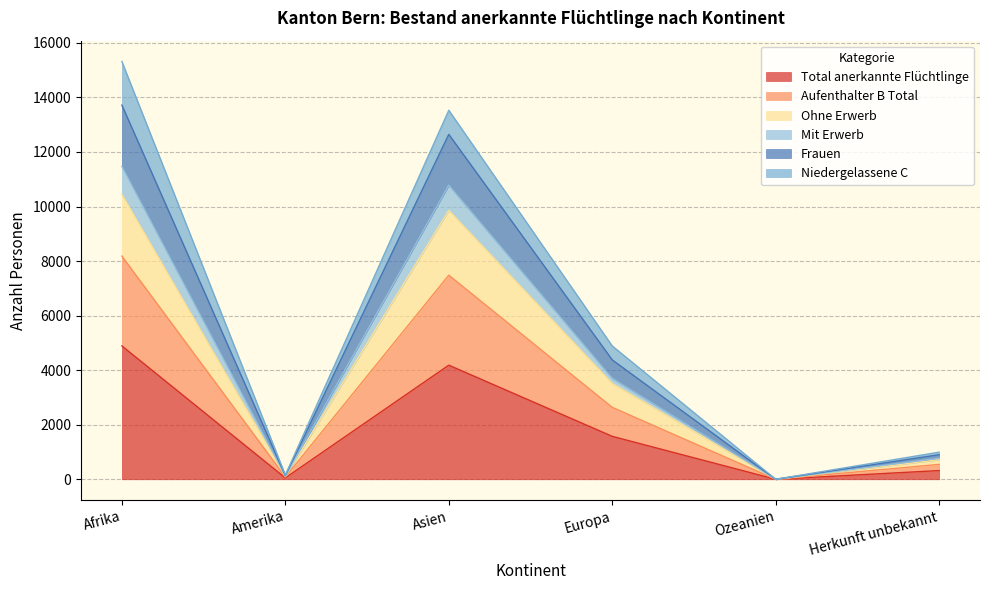

How many interior local peaks does the Ohne Erwerb series have?

1